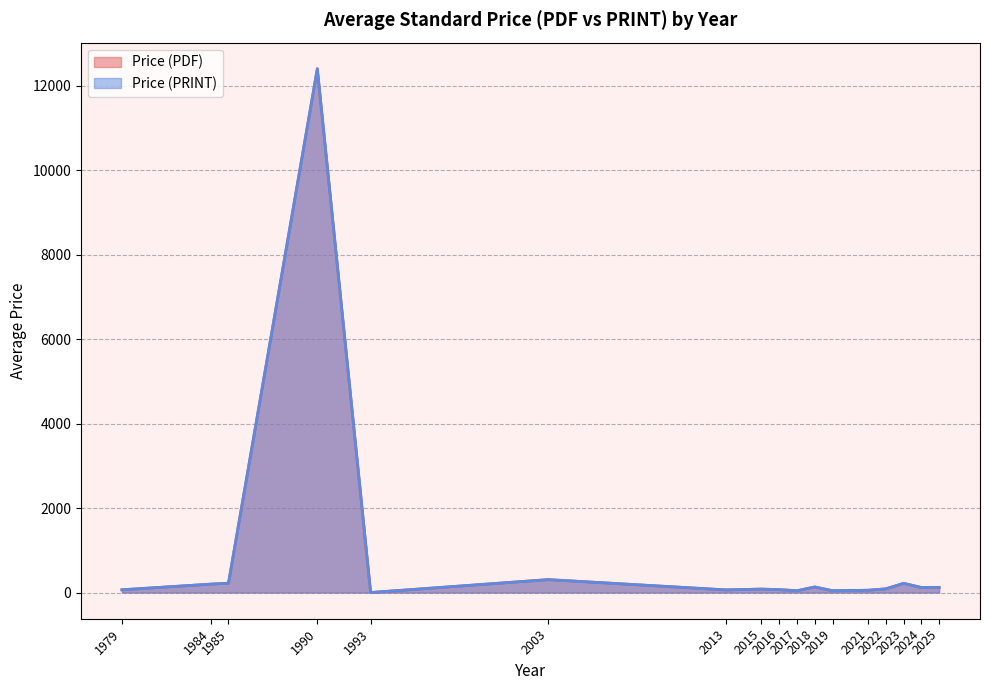

The Price (PDF) series shows 28.8 at 2024. True or false?

False